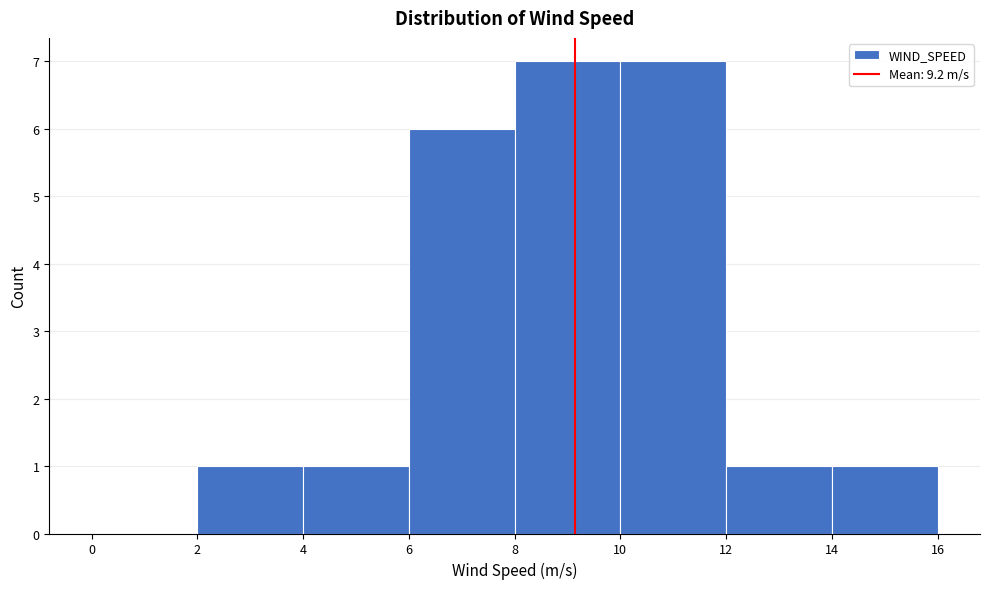

How tall is the bar that spans 4 to 6 on the x-axis? The values are not printed on the chart, so give them approximately, as read against the axis.

1